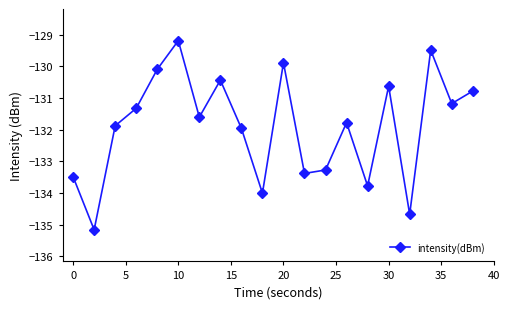

Reading right to left, what are all the values shown in this chart?

-130.8	-131.2	-129.5	-134.7	-130.6	-133.8	-131.8	-133.3	-133.4	-129.9	-134.0	-132.0	-130.4	-131.6	-129.2	-130.1	-131.3	-131.9	-135.2	-133.5